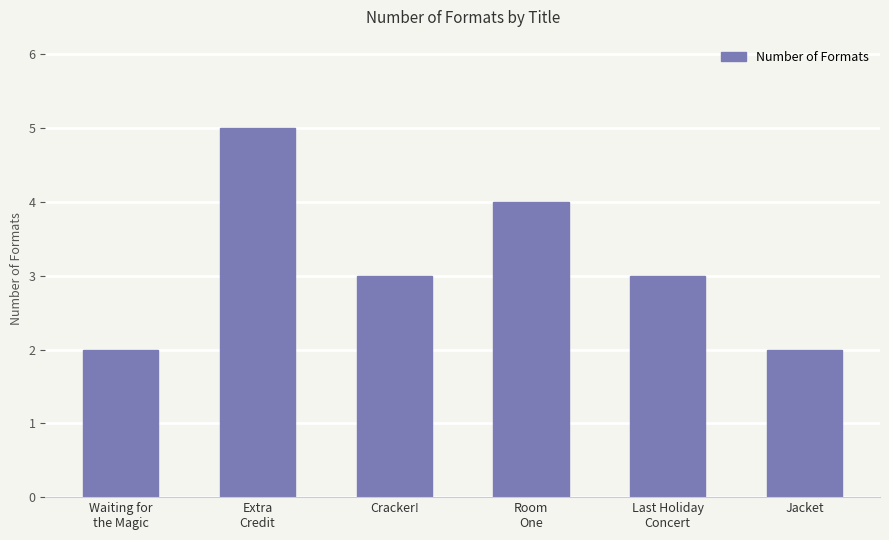

What is the label of the 4th bar from the right?

Cracker!